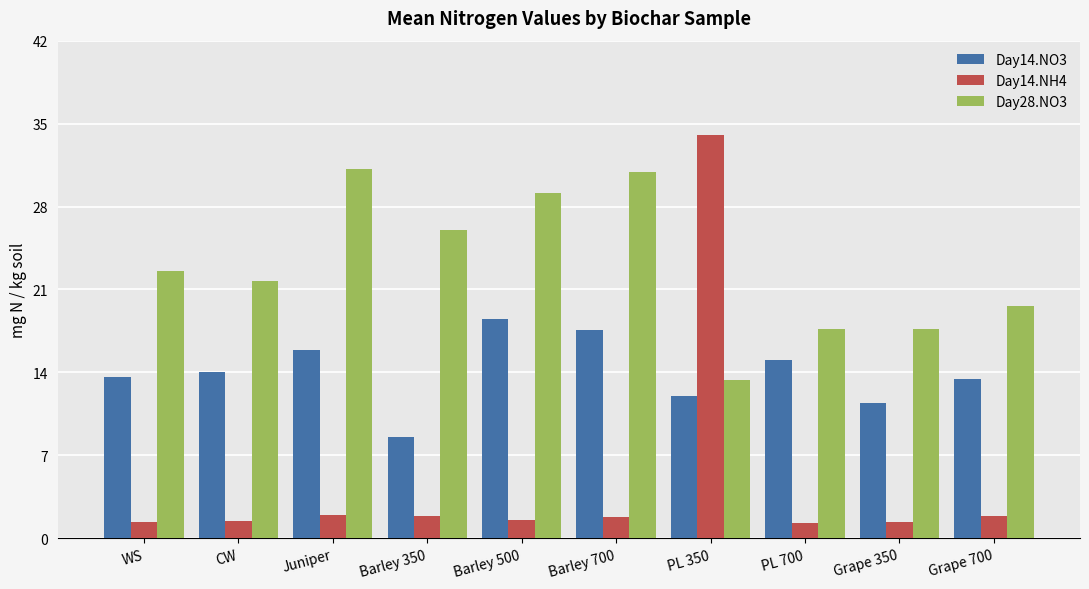

What are all the series names shown in the legend?

Day14.NO3, Day14.NH4, Day28.NO3